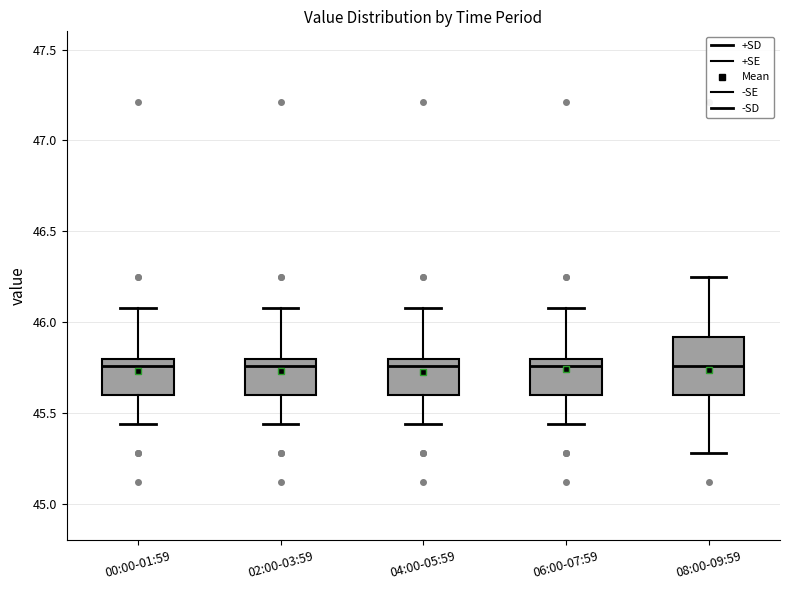

Reading left to right, transcribe this box plot: for each box, give where its median line is, the range the box spans, and where its two whiskers end, as read against the y-axis. The values are not printed on the chart, so give them approximately, as read against the axis.

00:00-01:59: median 45.75, box 45.60 to 45.80, whiskers 45.45 to 46.10
02:00-03:59: median 45.75, box 45.60 to 45.80, whiskers 45.45 to 46.10
04:00-05:59: median 45.75, box 45.60 to 45.80, whiskers 45.45 to 46.10
06:00-07:59: median 45.75, box 45.60 to 45.80, whiskers 45.45 to 46.10
08:00-09:59: median 45.75, box 45.60 to 45.90, whiskers 45.30 to 46.25